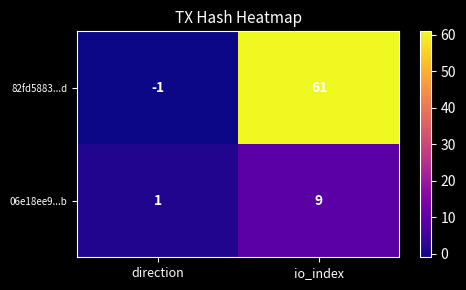

How many data points in 82fd5883...d are less than 61?

1